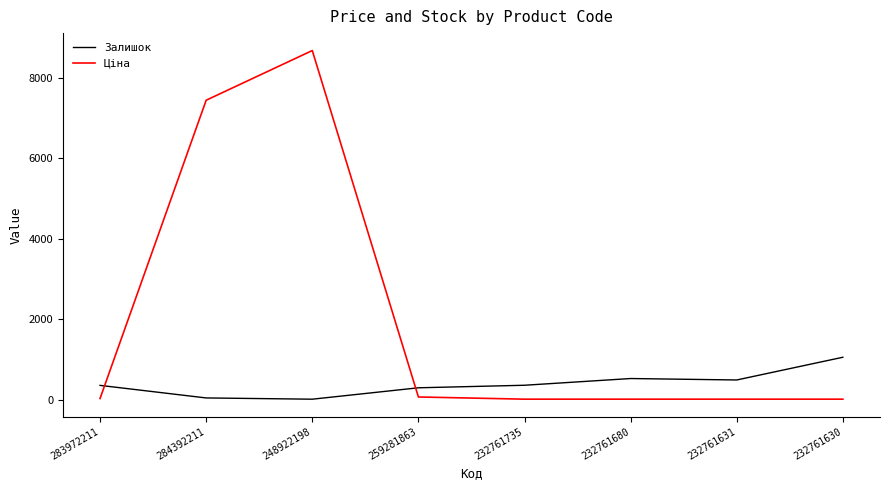

How many intersections are there between Ціна and Залишок?

2